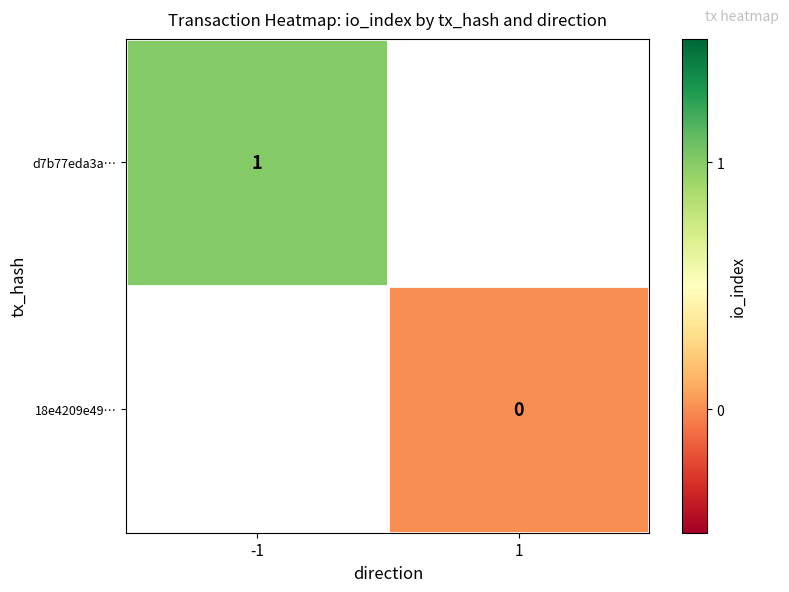

Is it true that d7b77eda3a… equals 1.0 at -1?

True